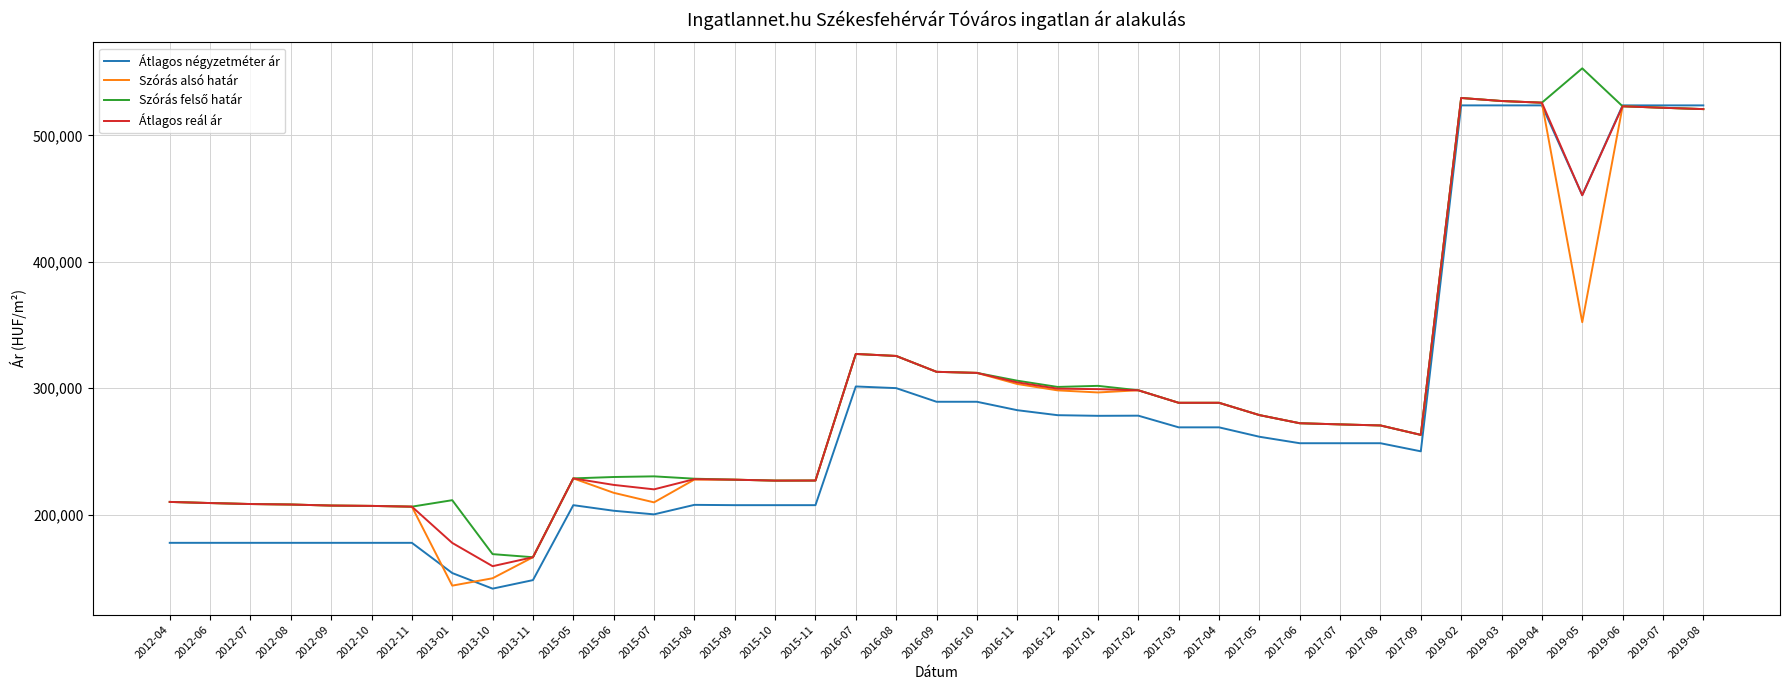

What is the maximum value shown in the chart?

552994